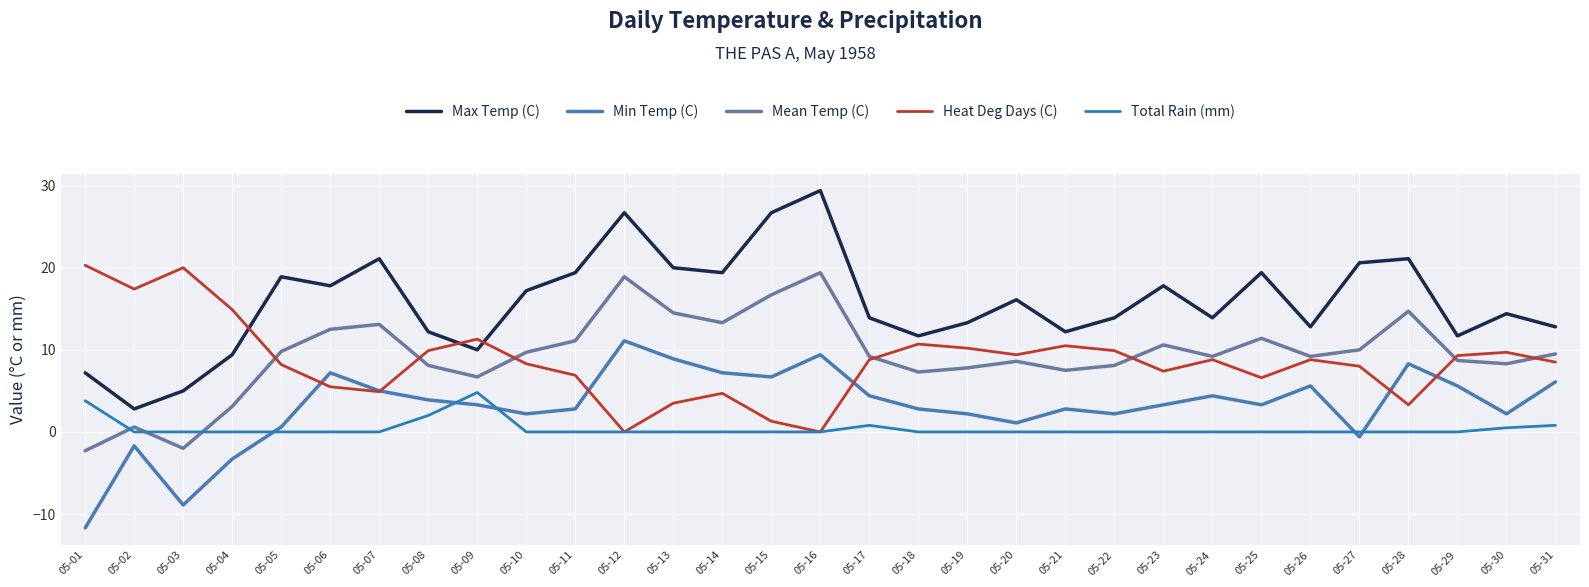

At which category is the sum across all series the highest?

05-16